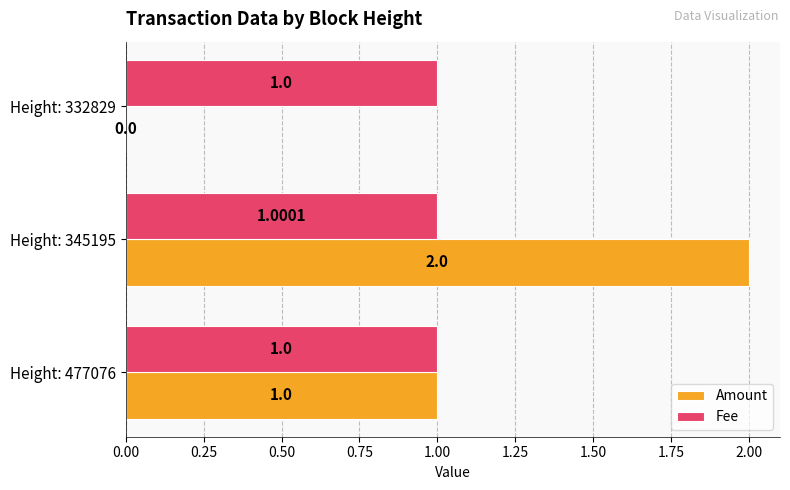

What is the sum of the Amount values at Height: 332829 and Height: 477076?

1.0